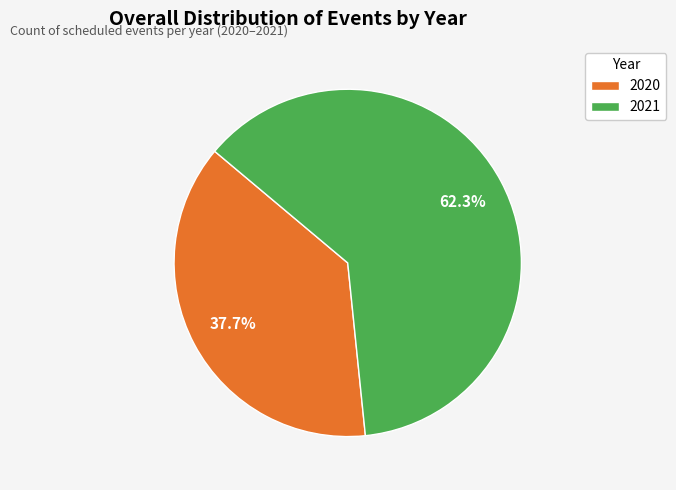

What is the smallest slice in the pie chart?

2020